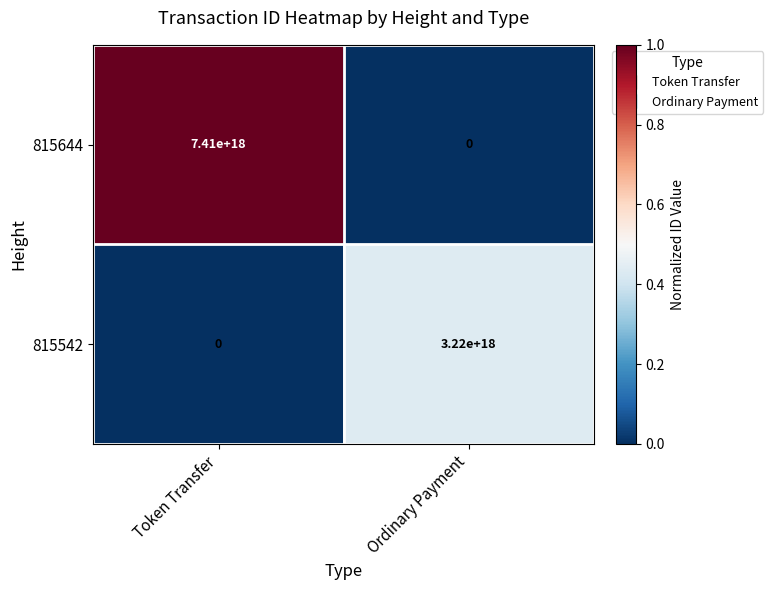

The value of 815542 at Token Transfer is 2178769596670350080. True or false?

False